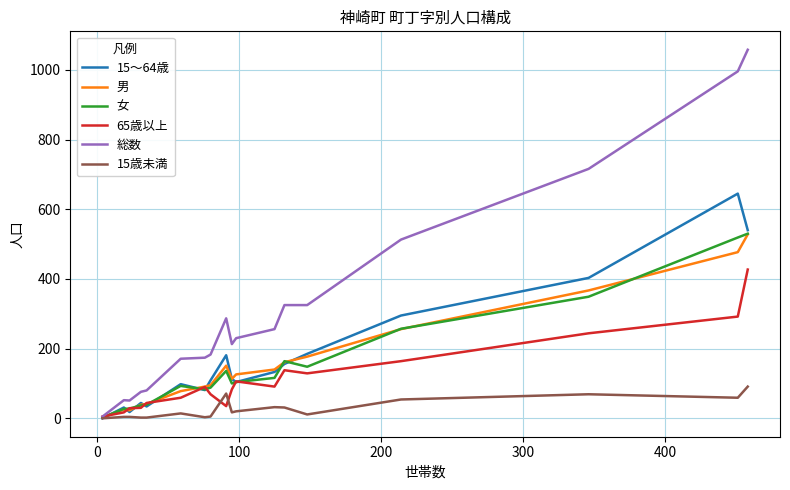

What is the average value of the 女 series?

157